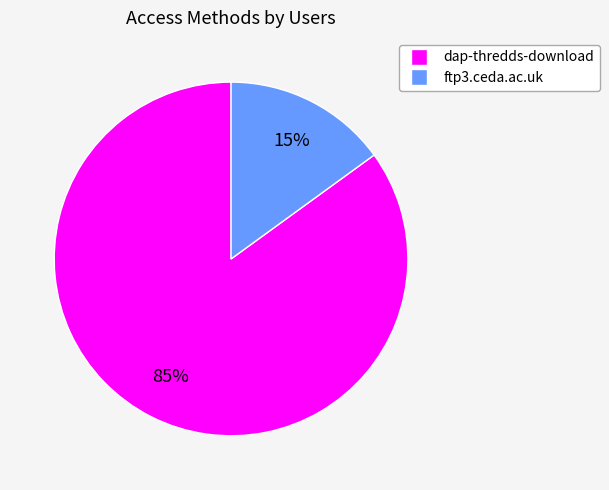

What is the largest slice in the pie chart?

dap-thredds-download